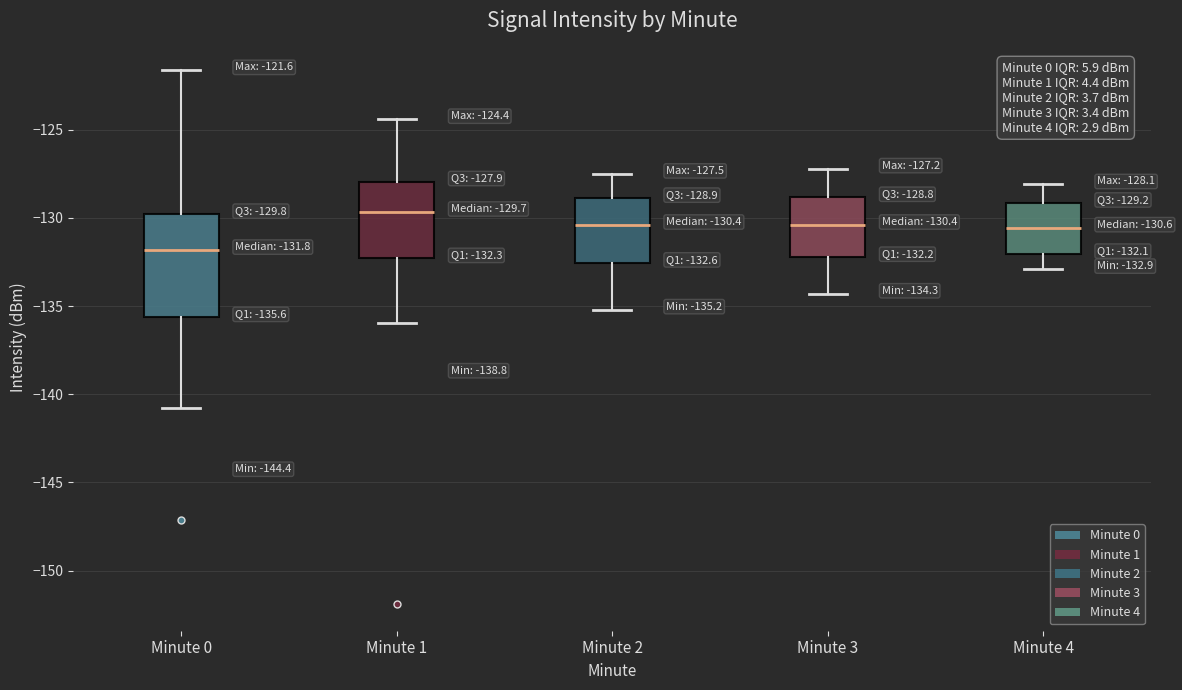

Which box is the tallest, from its lower edge to its upper edge?

Minute 0